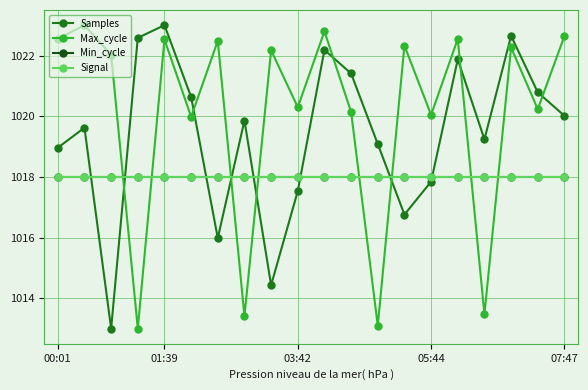

What is the smallest value displayed?

1013.0